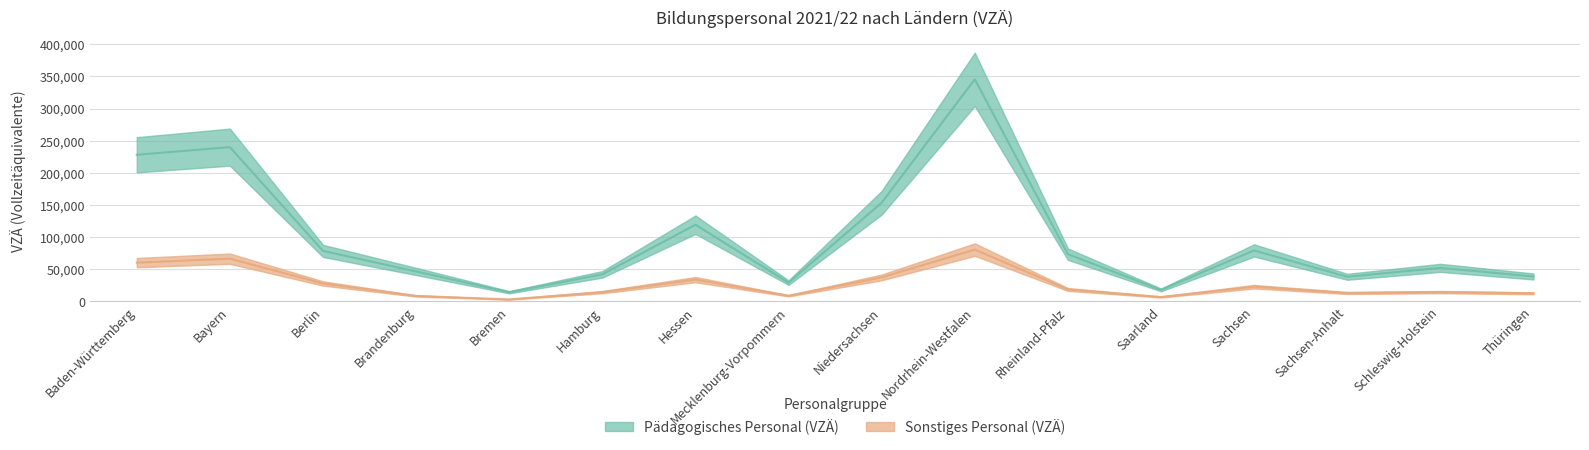

What is the label of the 5th point from the right?

Saarland